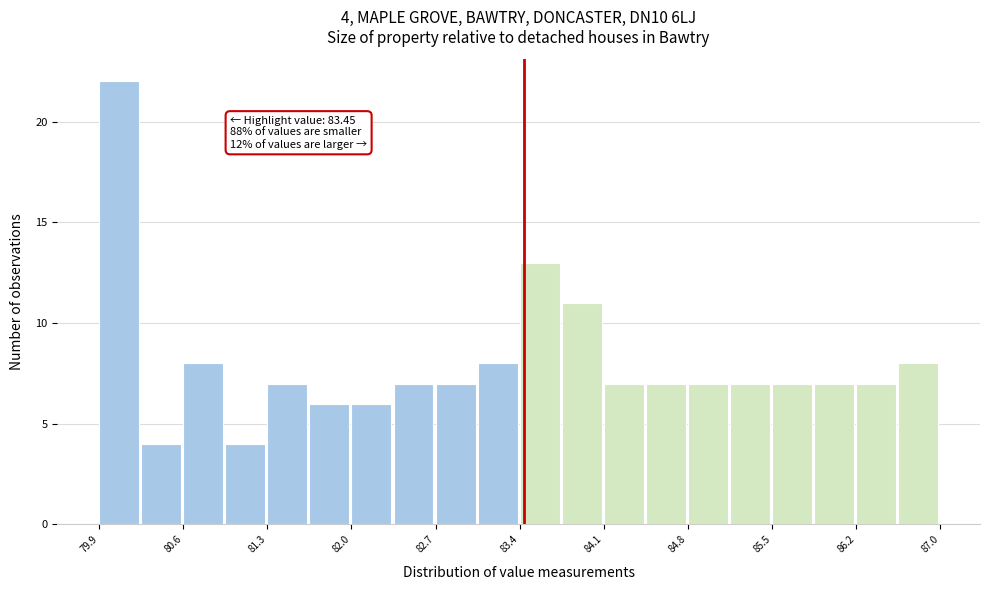

Read against the x-axis, roughly where is the centre of the tallest bar?

80.0